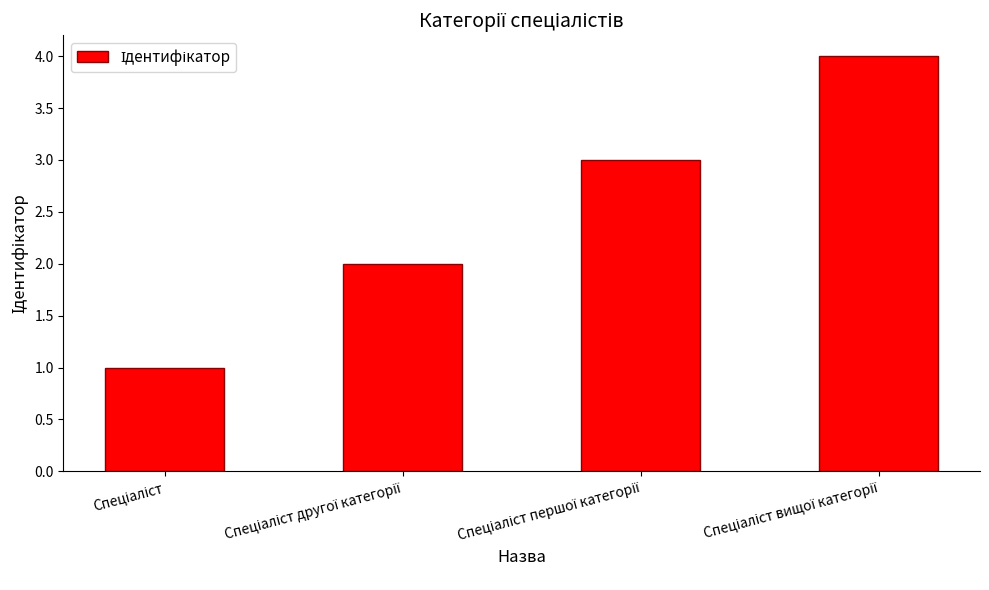

What is the maximum value shown in the chart?

4